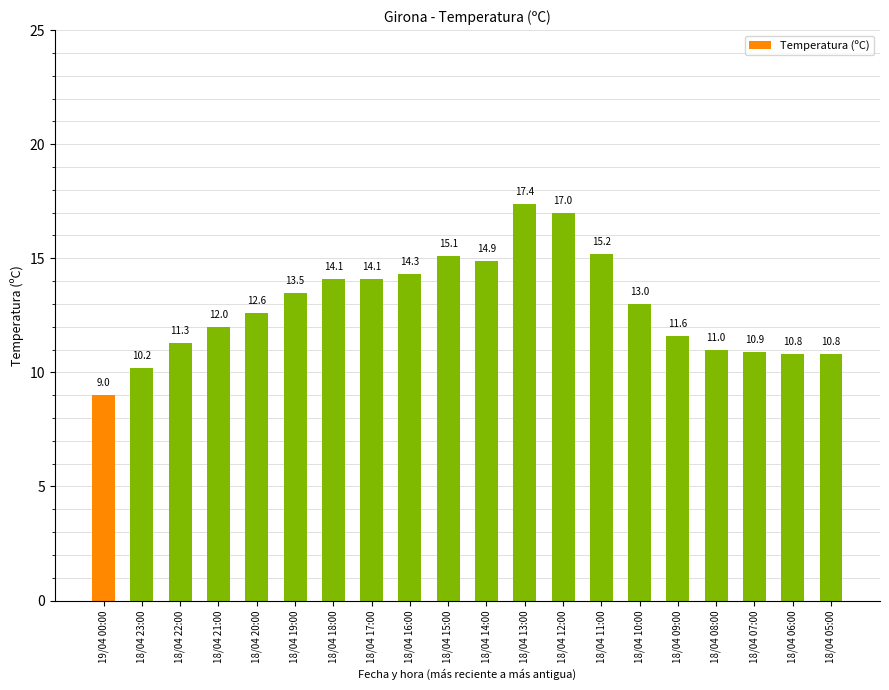

What is the smallest value displayed?

9.0